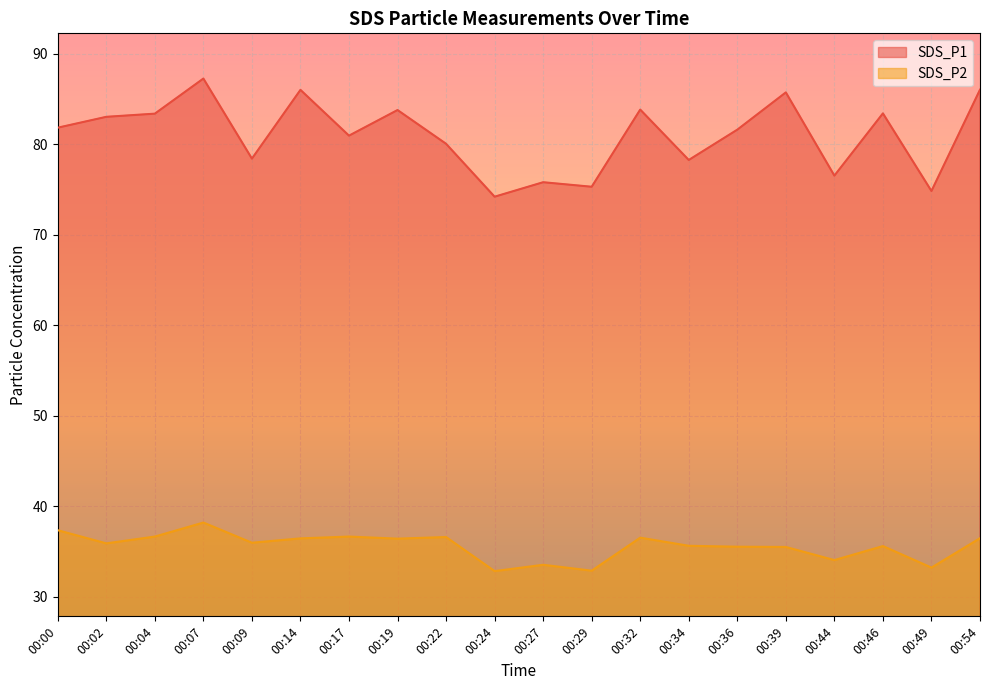

Where is the first local minimum for SDS_P1?

00:09